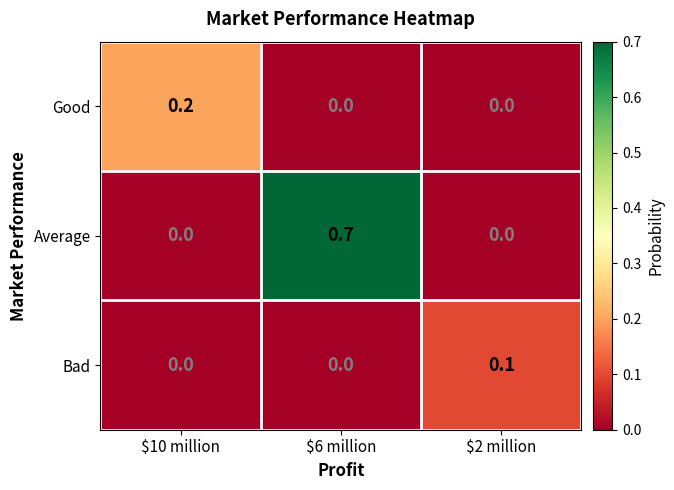

What is the total value across all series at $2 million?

0.1